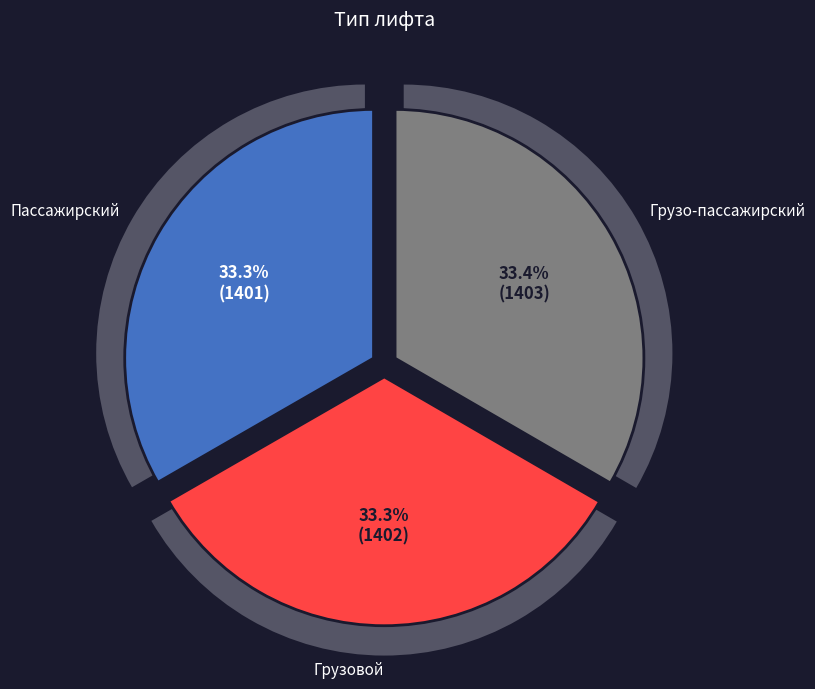

Rank the categories by value from lowest to highest.

Пассажирский, Грузовой, Грузо-пассажирский